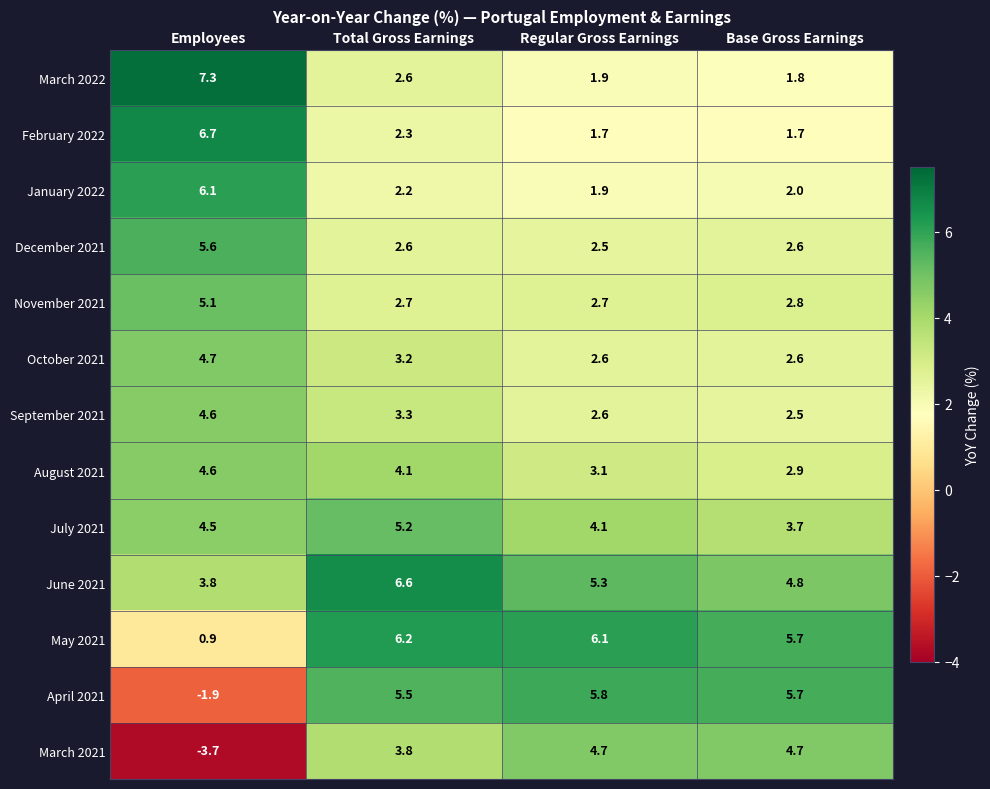

Which series changed the most between Employees and Base Gross Earnings?

March 2021